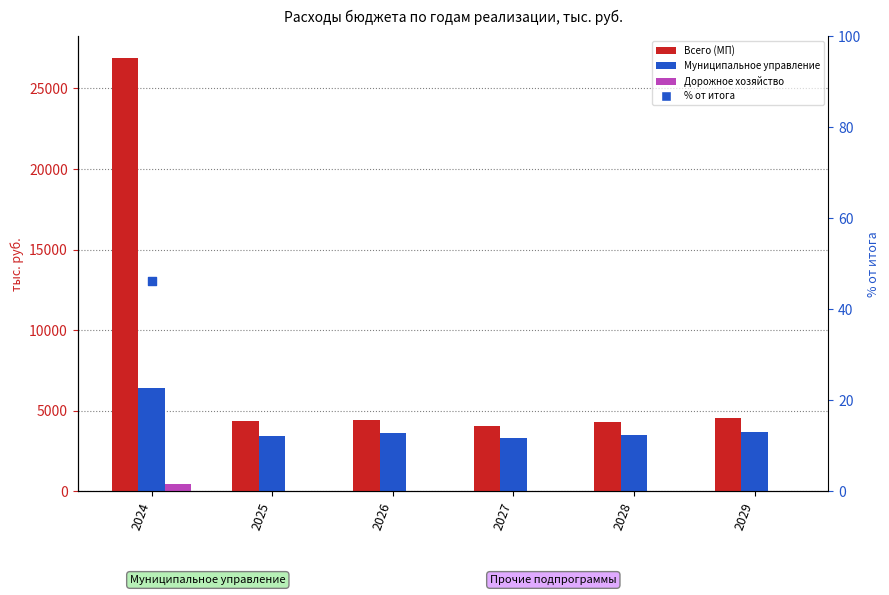

Is the value of Дорожное хозяйство at 2027 greater than the value of % от итога at 2026?

No